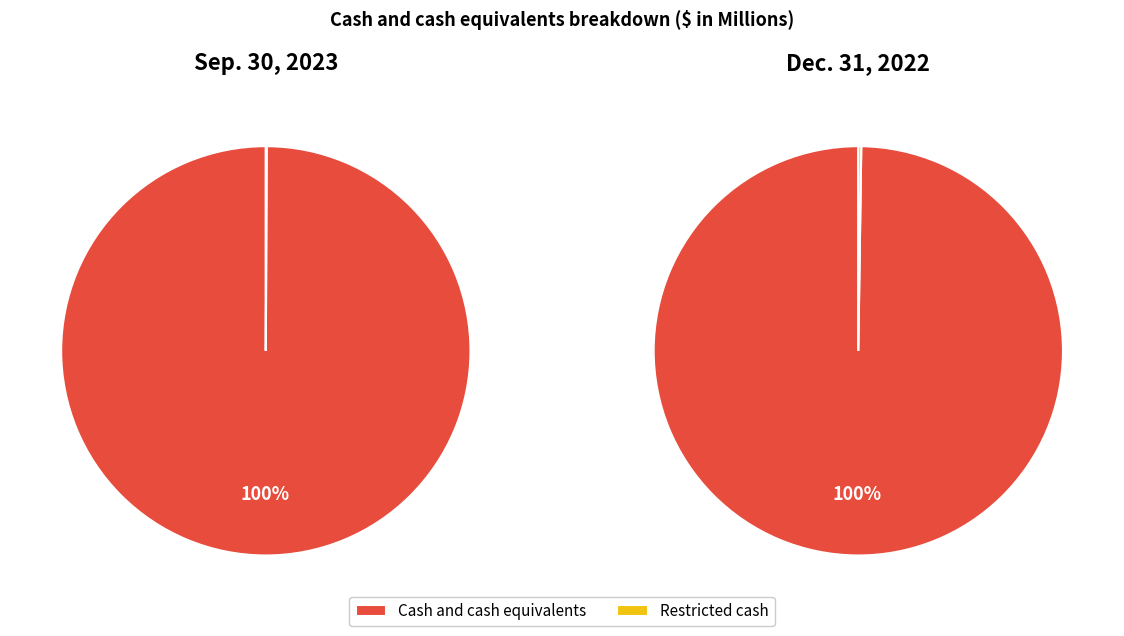

Is the sum of Restricted cash and Cash and cash equivalents greater than half?

Yes